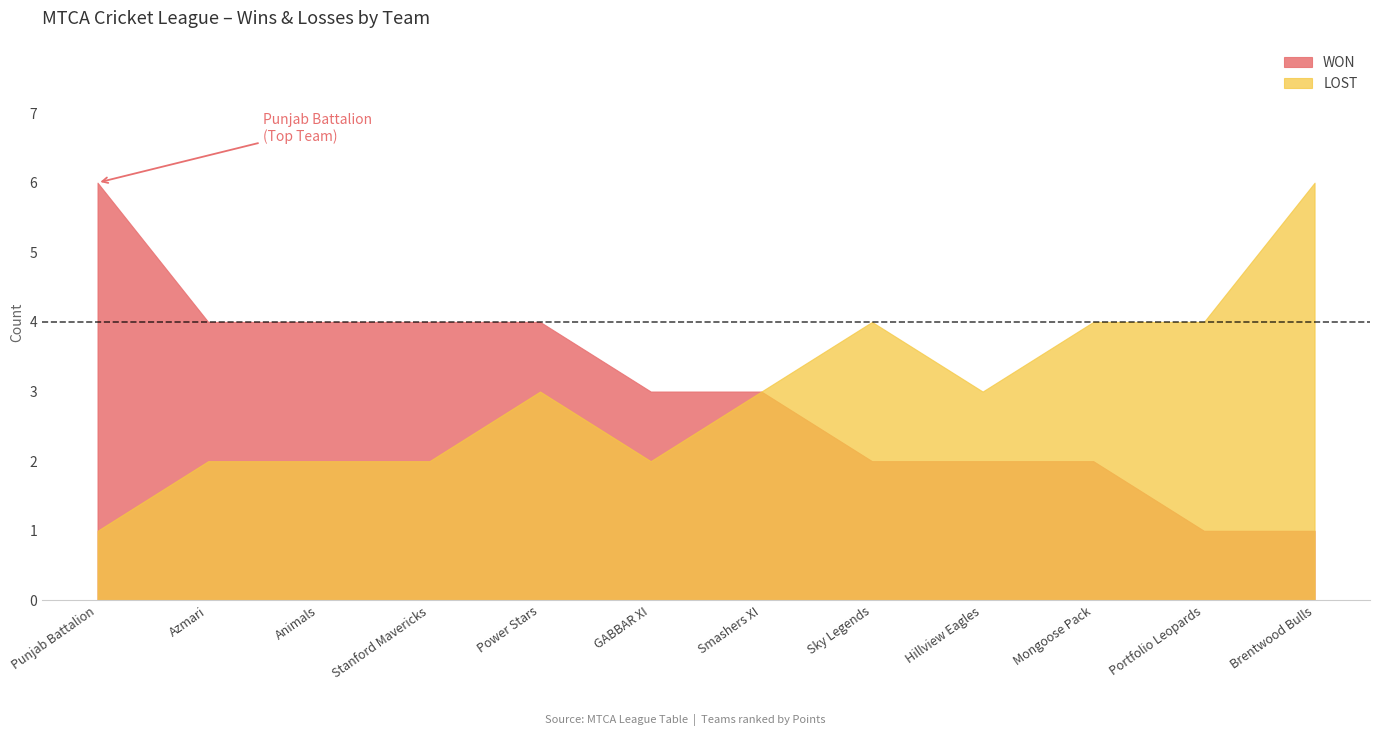

Which series has the widest spread of values?

WON